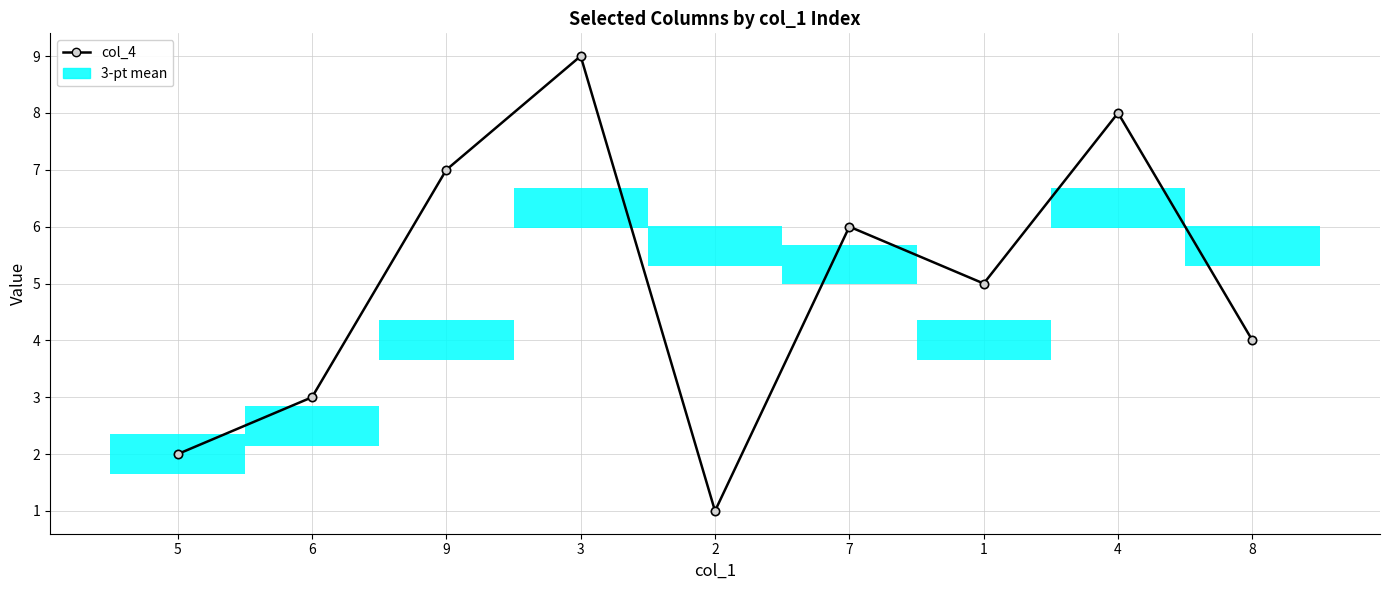

What position from the right is 9?

7